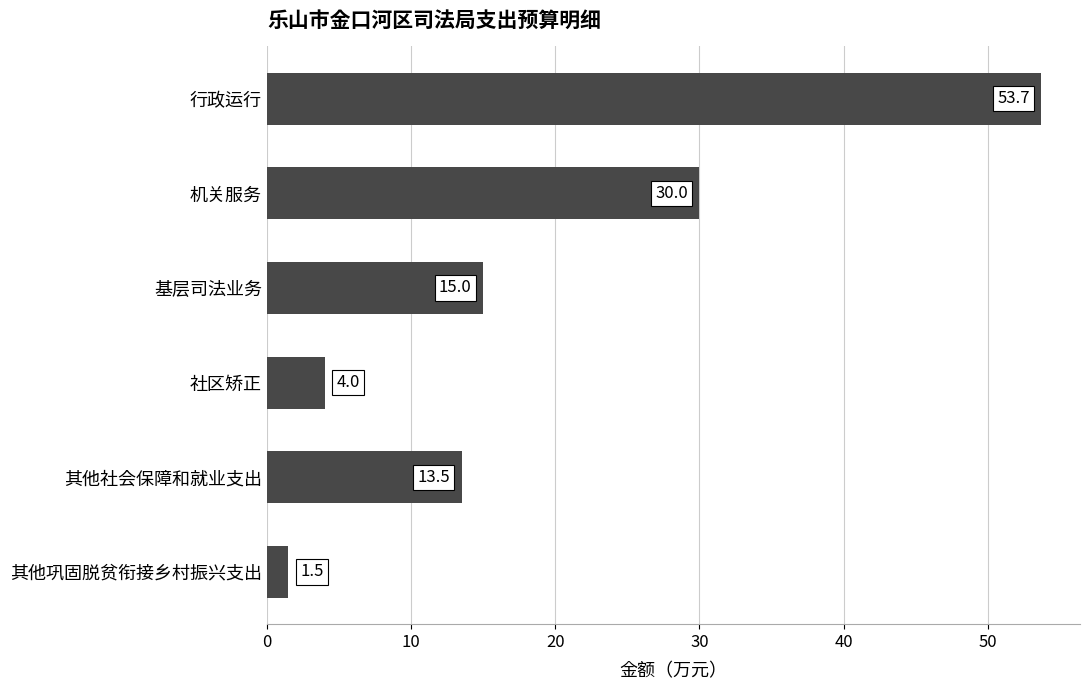

What is the difference between the second highest and minimum values?

28.5